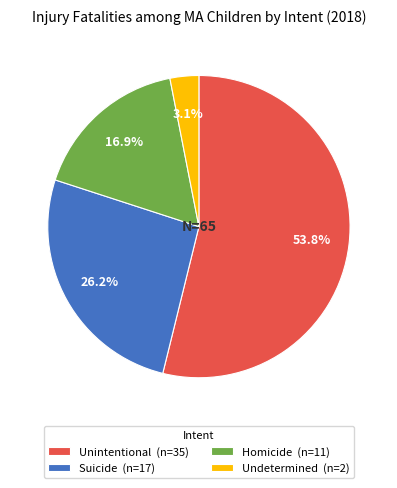

What is the ratio of the value at Undetermined to the value at Unintentional?

0.1